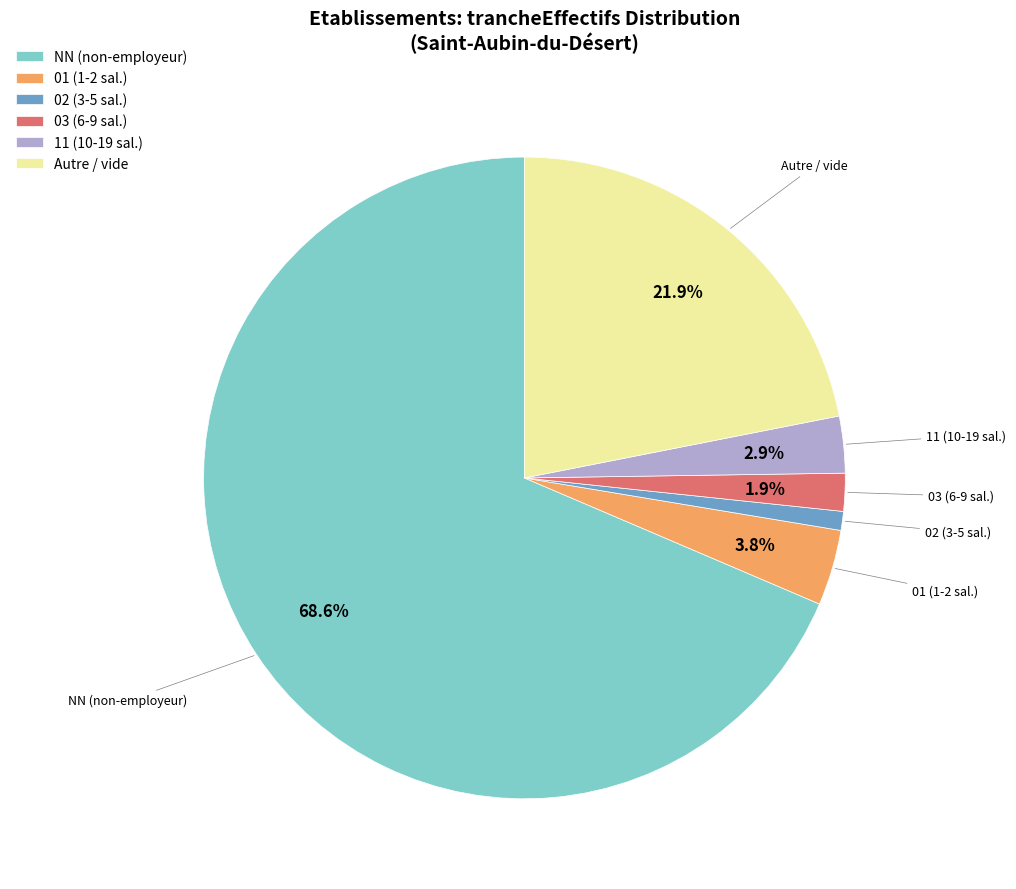

Which slice represents more than half of the pie?

NN (non-employeur)